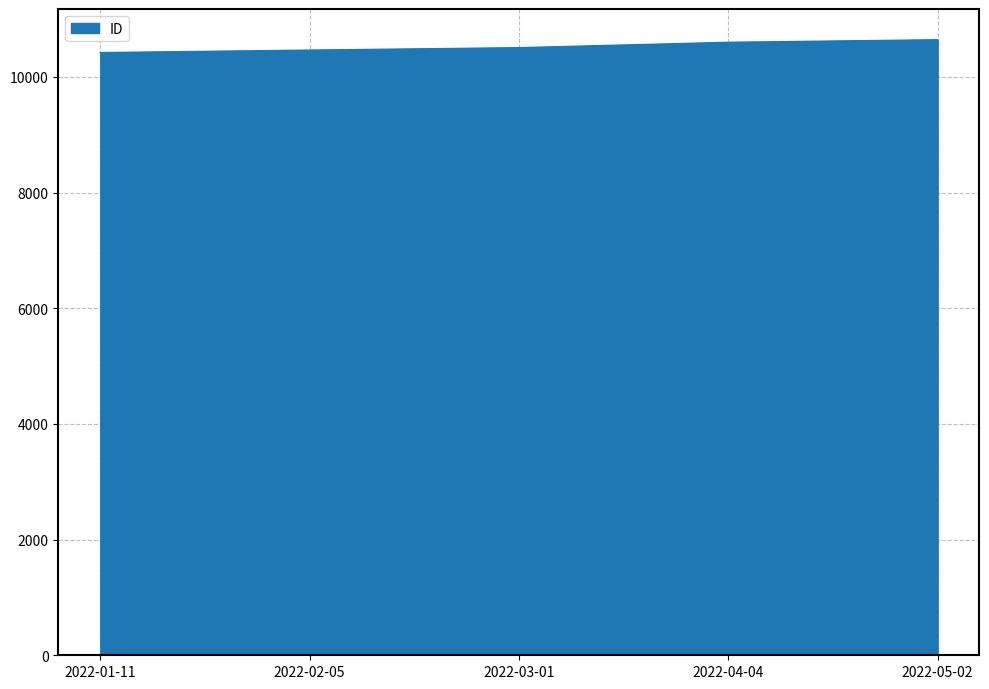

What is the minimum value shown in the chart?

10421